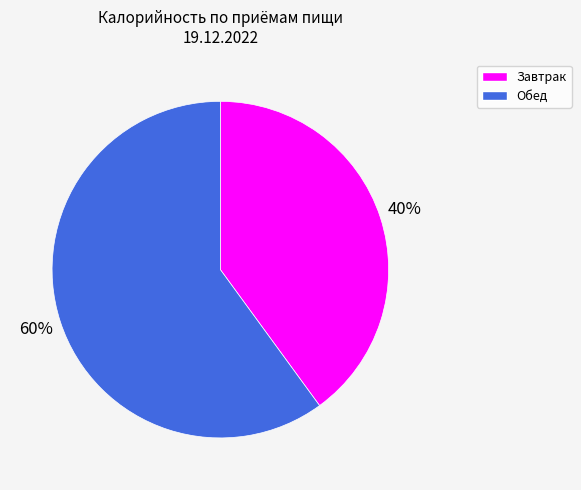

Is there any slice that represents more than half of the pie?

Yes